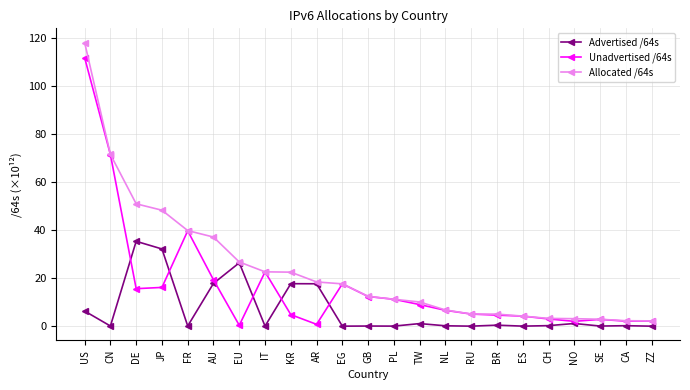

At how many categories does at least one series exceed 69?

2